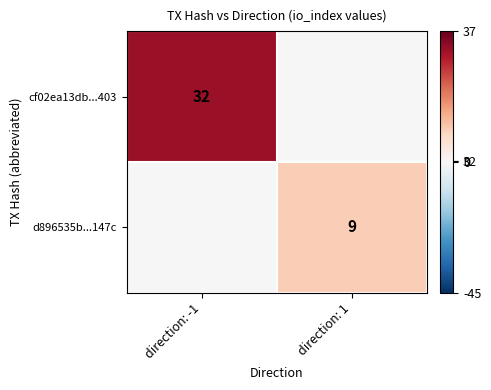

The value of cf02ea13db...403 at direction: -1 is 32. True or false?

True